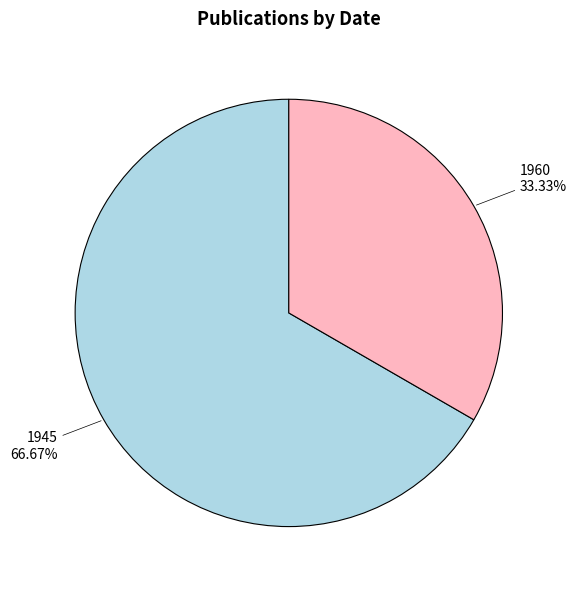

What is the smallest slice in the pie chart?

1960